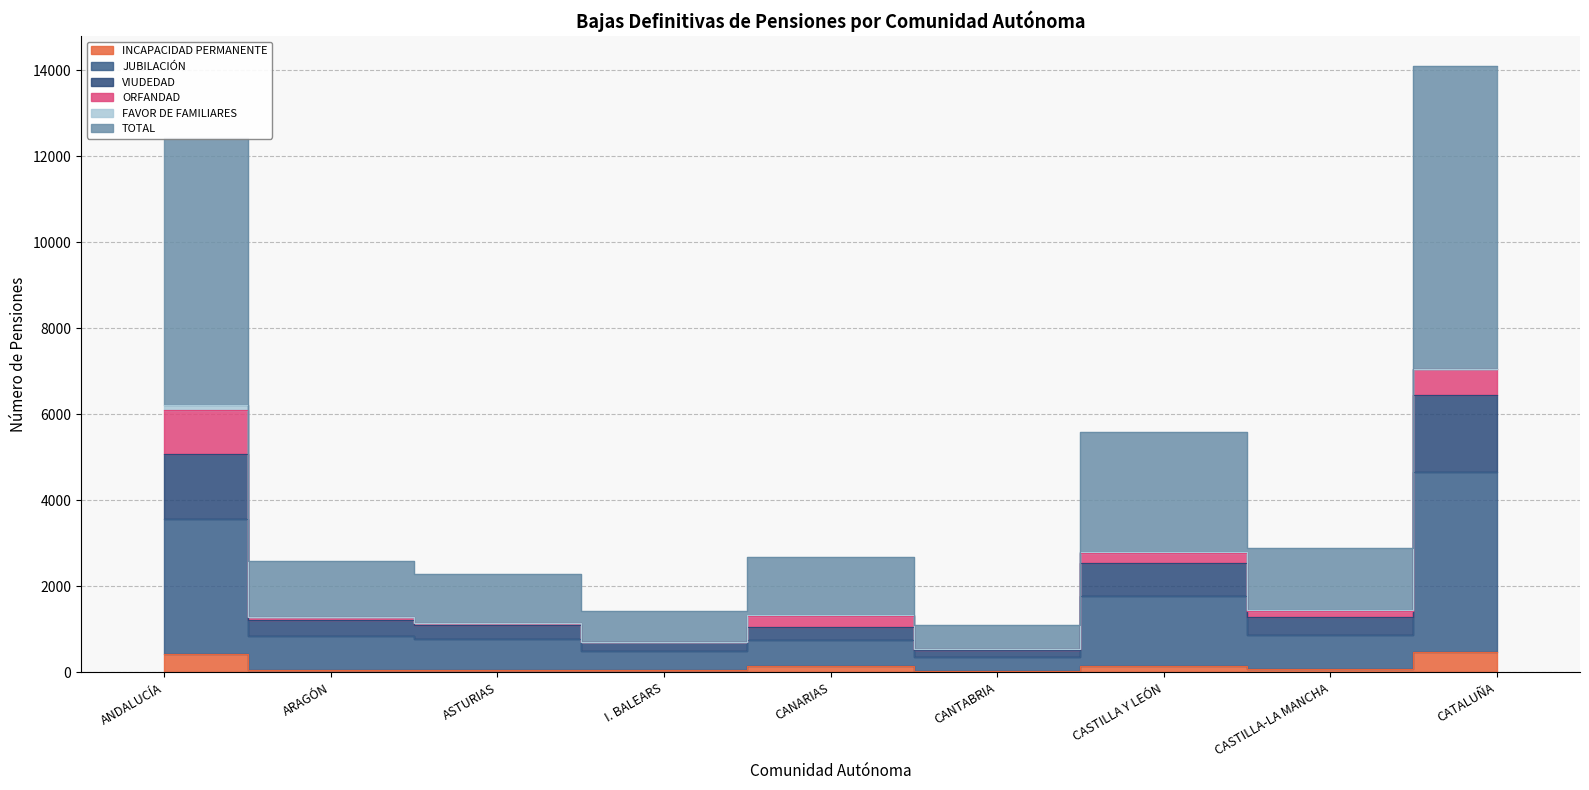

What is the value of the INCAPACIDAD PERMANENTE point at the 4th from the left?

51